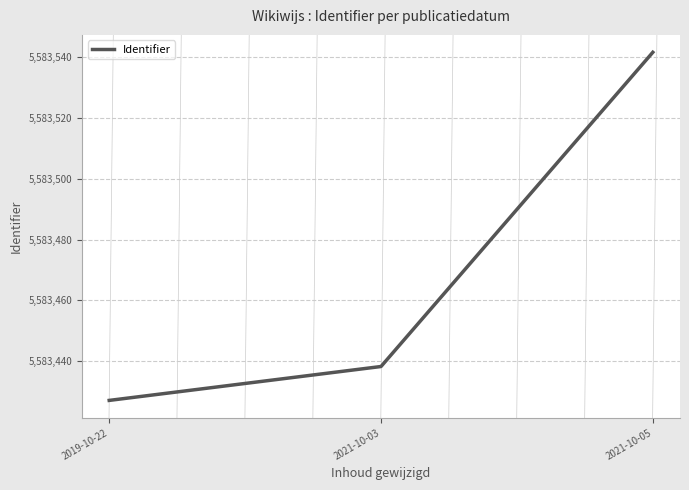

Reading left to right, what are all the values shown in this chart?

2019-10-22=5583427.0	2021-10-03=5583438.2	2021-10-05=5583541.7